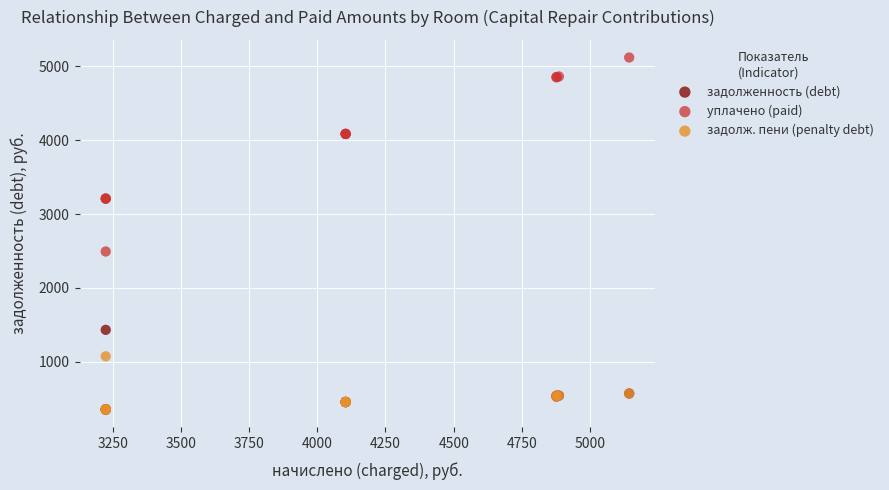

Which series contains the highest Y value?

уплачено (paid)